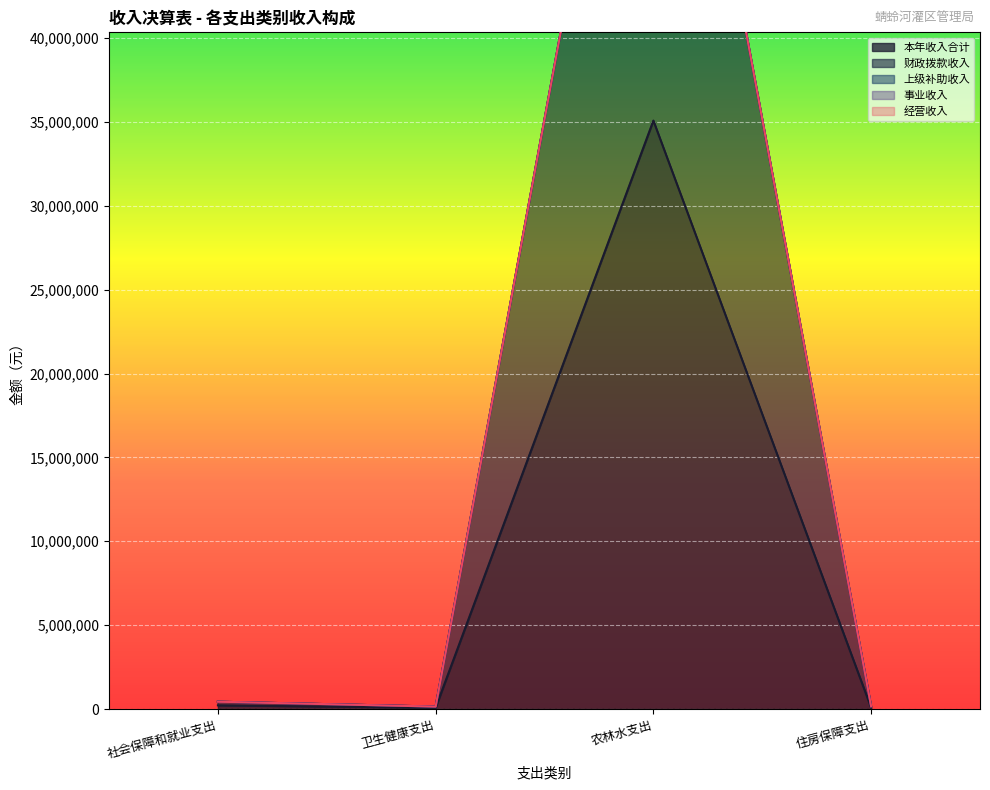

Which series has the widest spread of values?

本年收入合计